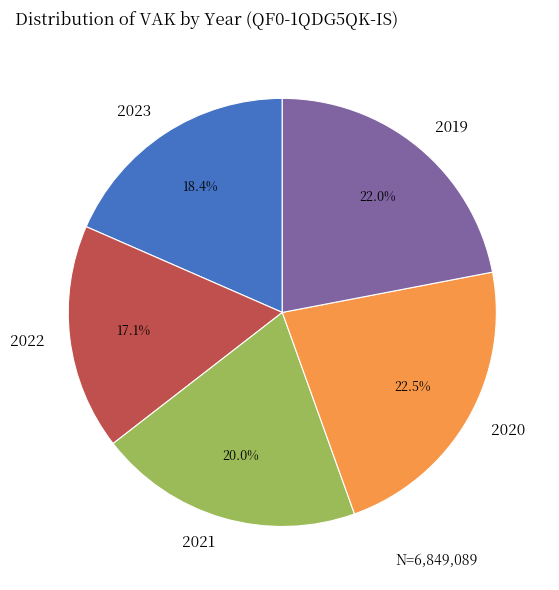

Which slice is the largest?

2020